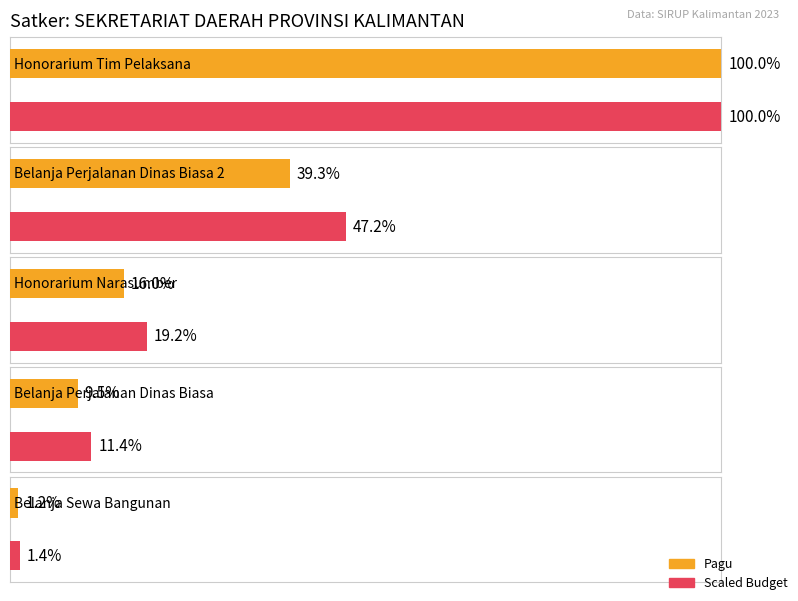

How many bars are there in each group?

2